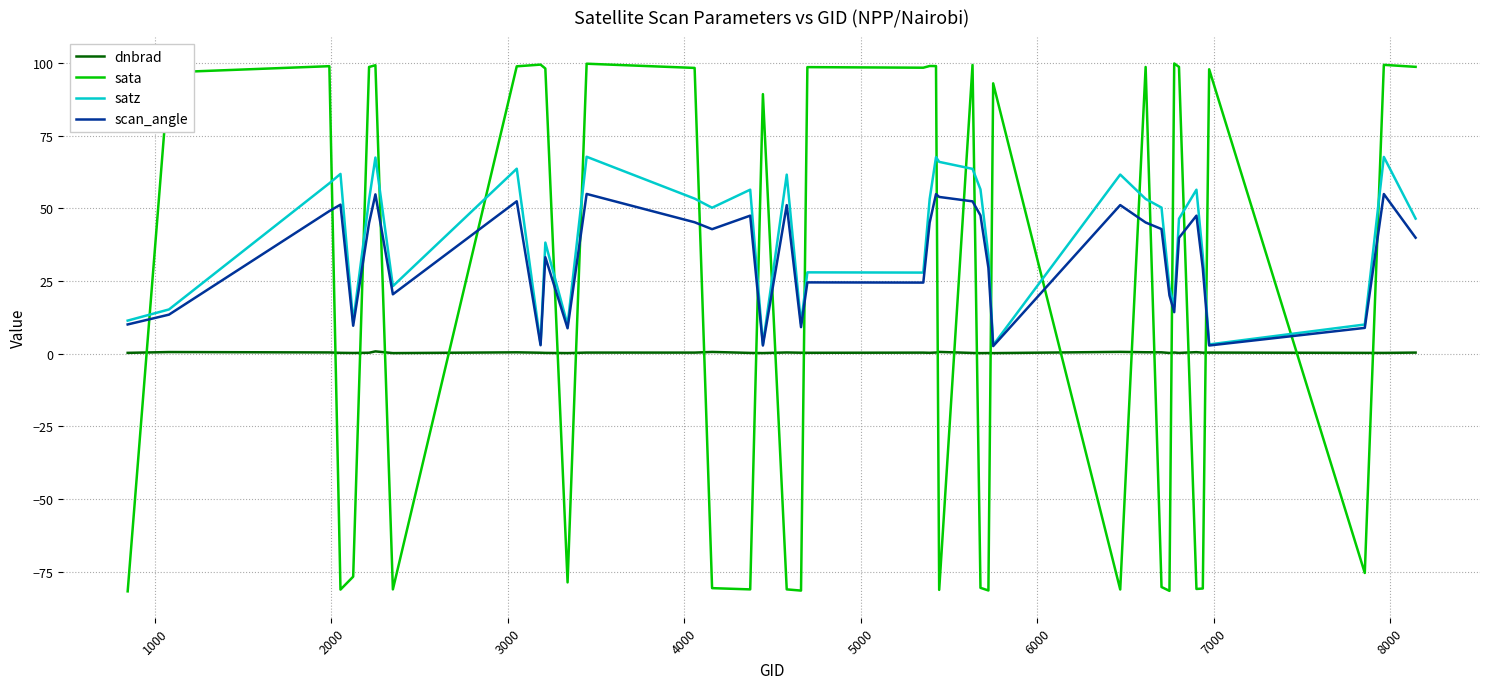

Which series has the largest range (max minus min)?

sata